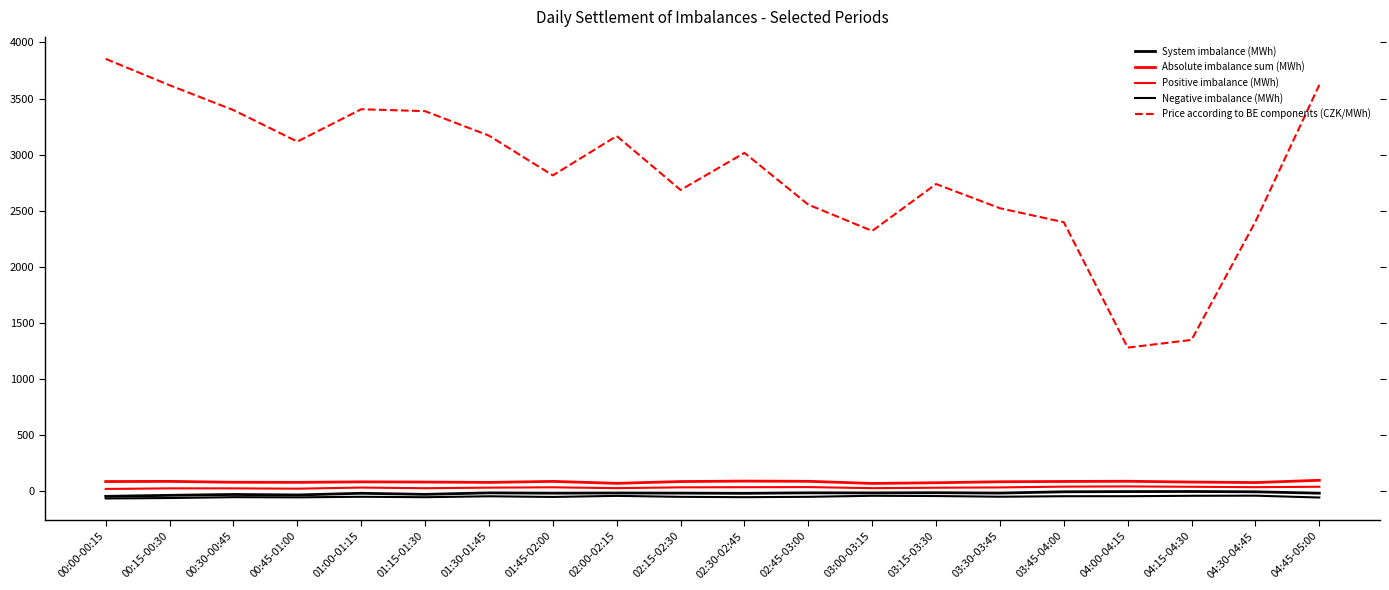

Does the chart have visible grid lines?

No